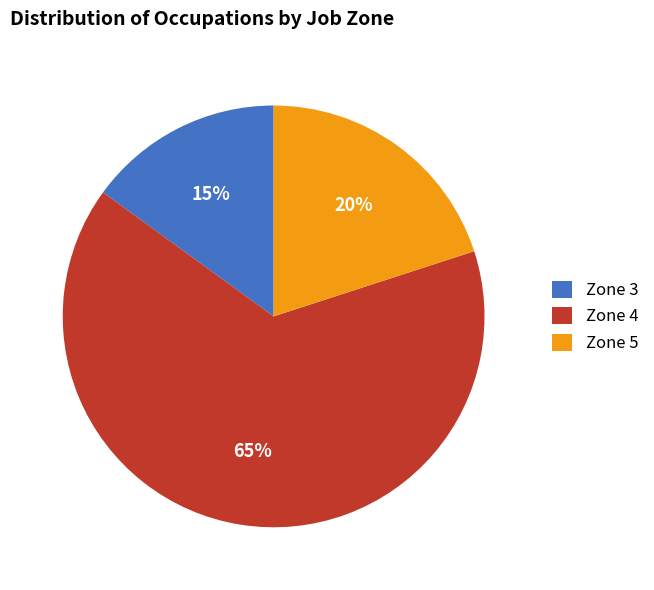

Which has a higher value, Zone 3 or Zone 5?

Zone 5